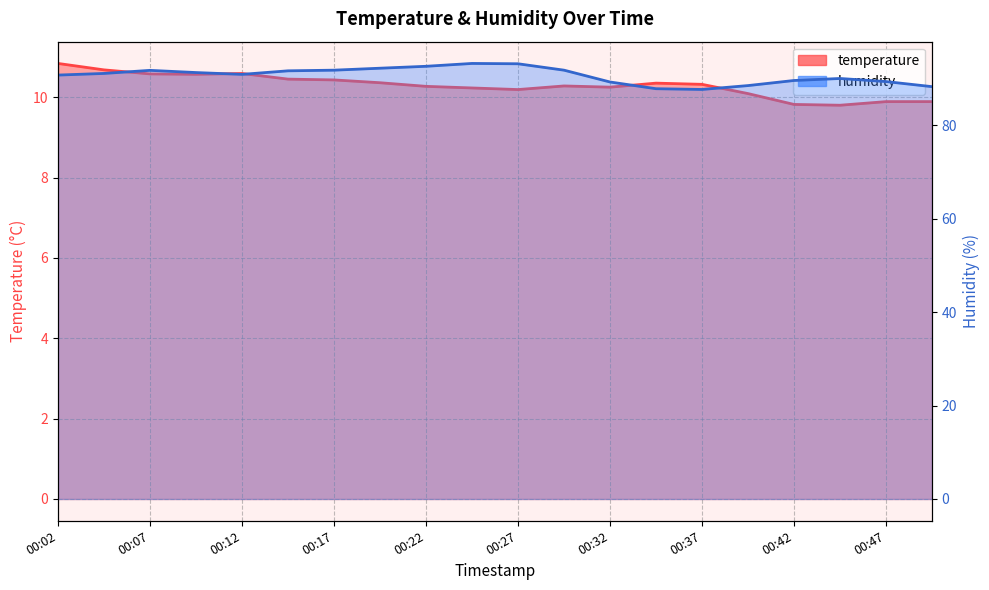

List the labels in order of humidity value, largest first.

00:24, 00:27, 00:22, 00:19, 00:17, 00:29, 00:07, 00:14, 00:09, 00:04, 00:12, 00:02, 00:44, 00:42, 00:47, 00:32, 00:39, 00:49, 00:34, 00:37